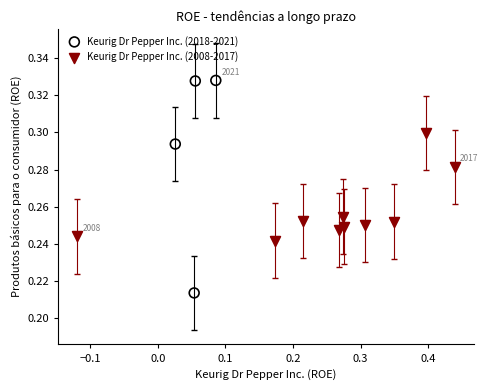

Which series reaches the maximum Y coordinate?

Keurig Dr Pepper Inc. (2018-2021)